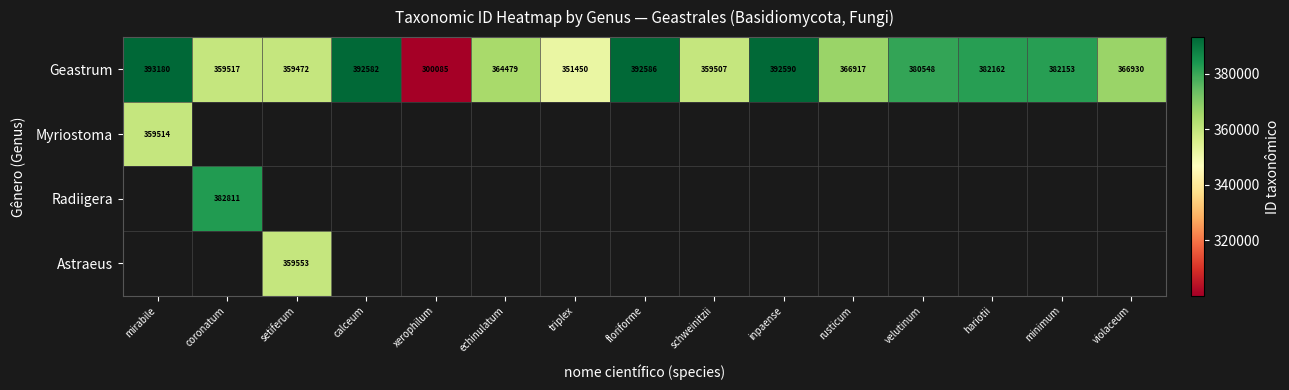

Is it true that Geastrum equals 174964 at xerophilum?

False